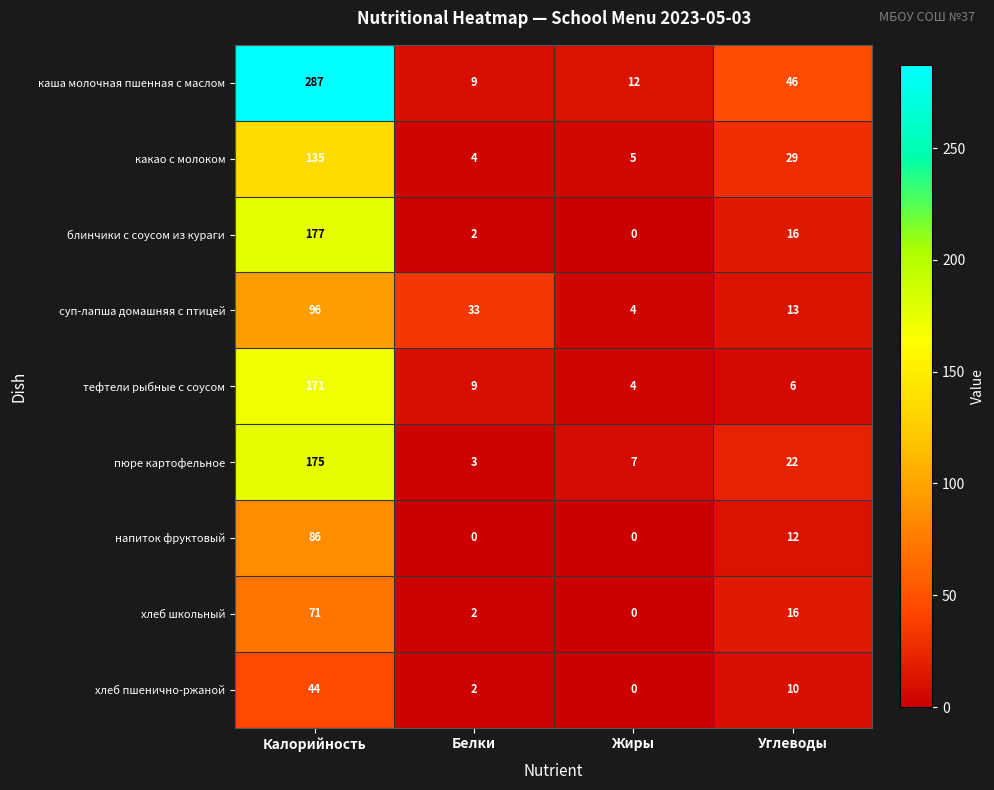

List the series in order of their peak value, lowest first.

хлеб пшенично-ржаной, хлеб школьный, напиток фруктовый, суп-лапша домашняя с птицей, какао с молоком, тефтели рыбные с соусом, пюре картофельное, блинчики с соусом из кураги, каша молочная пшенная с маслом